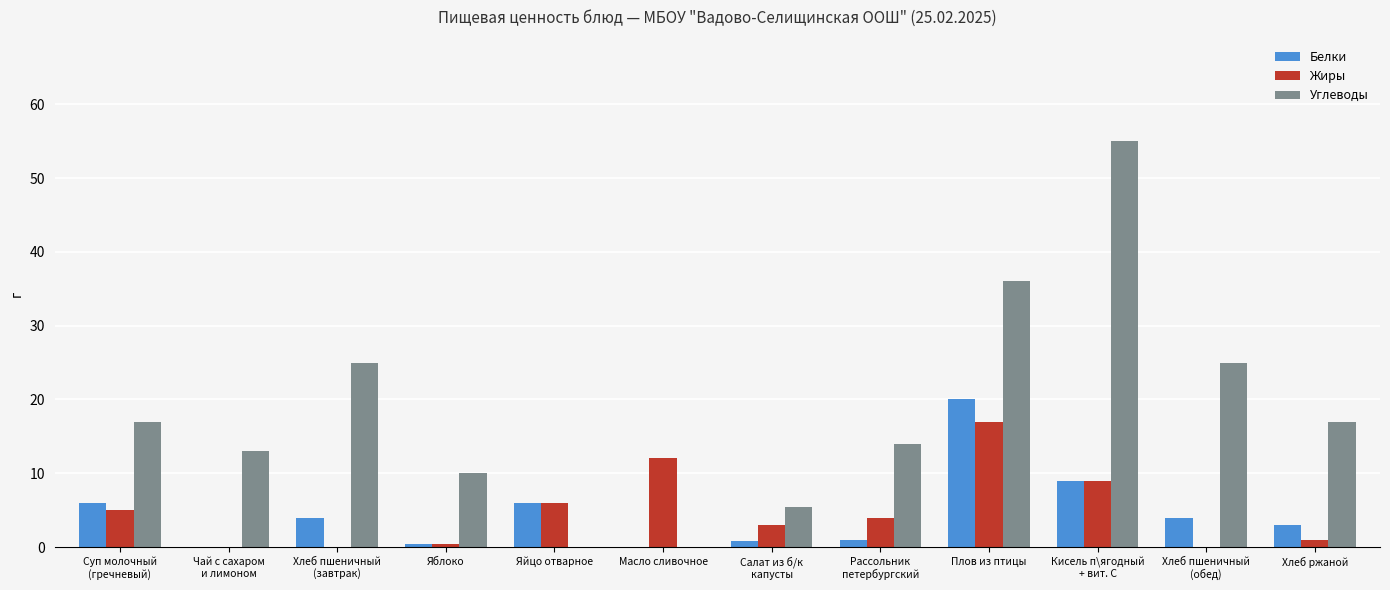

What is the spread (max minus min) of values at Масло сливочное?

12.0